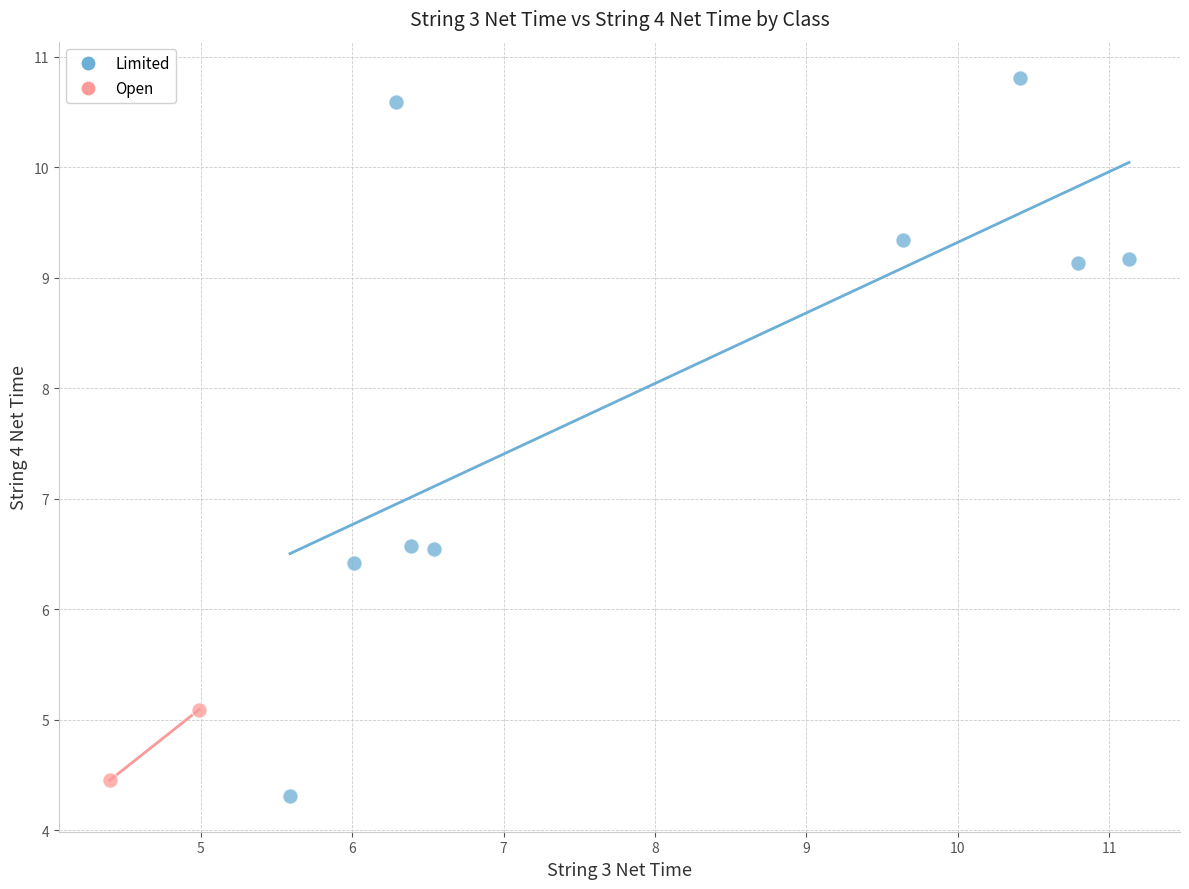

What are all the series names shown in the legend?

Limited, Open